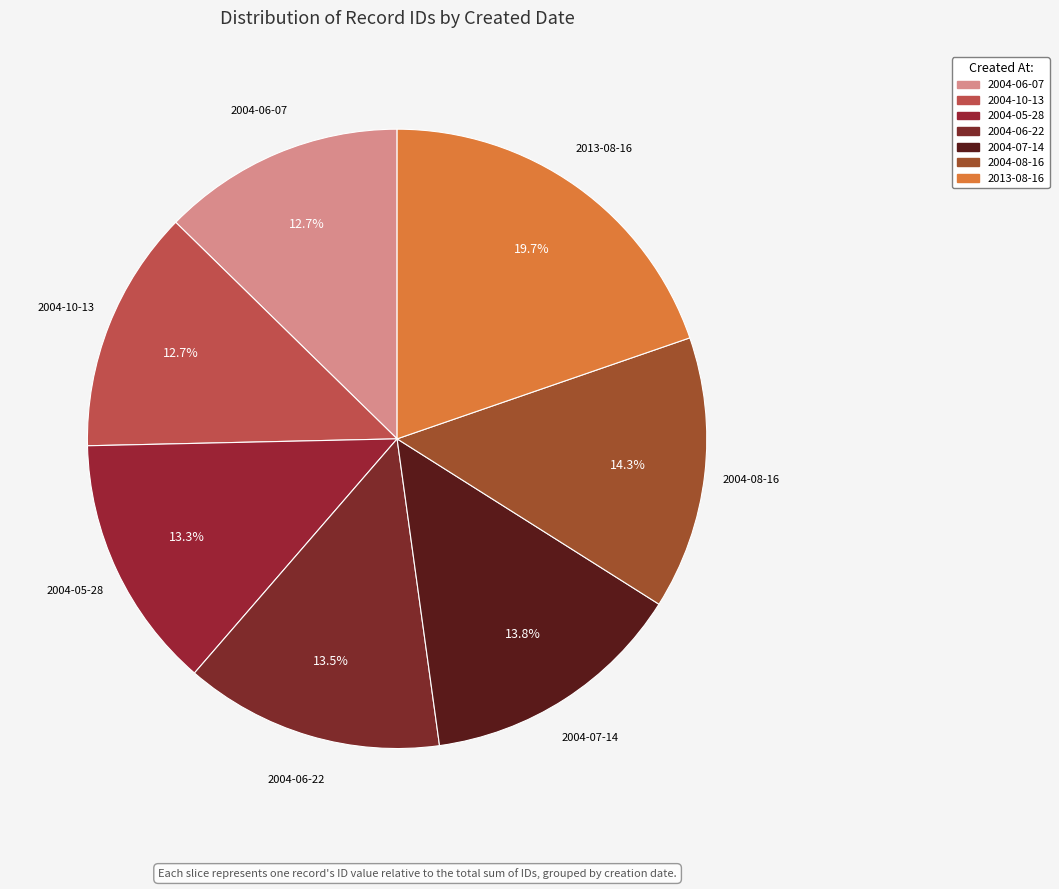

True or false: 2004-10-13 accounts for 13% of the total.

True